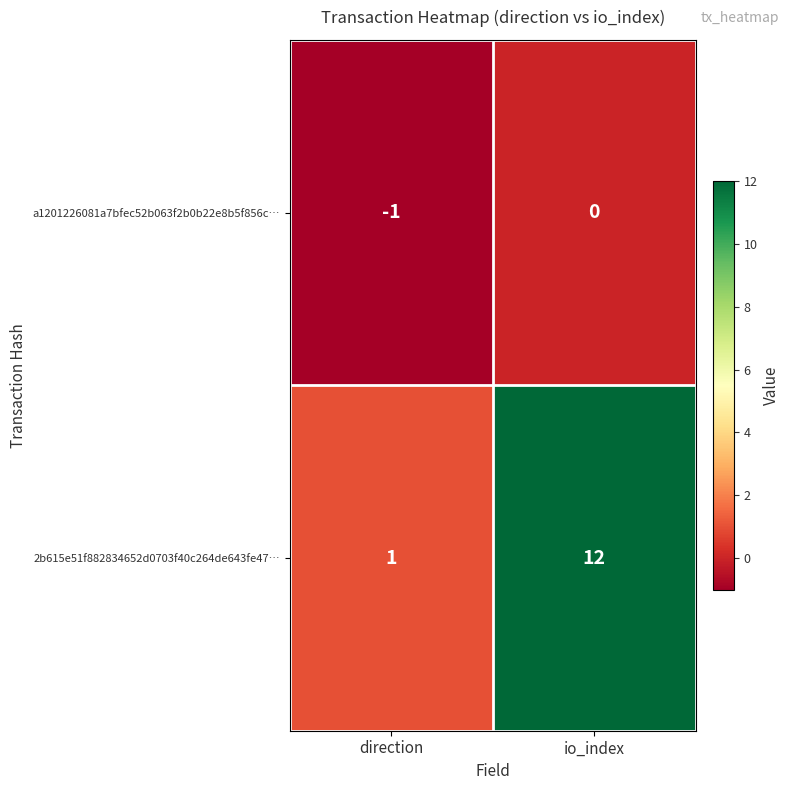

Which label corresponds to the smallest value in the chart?

direction